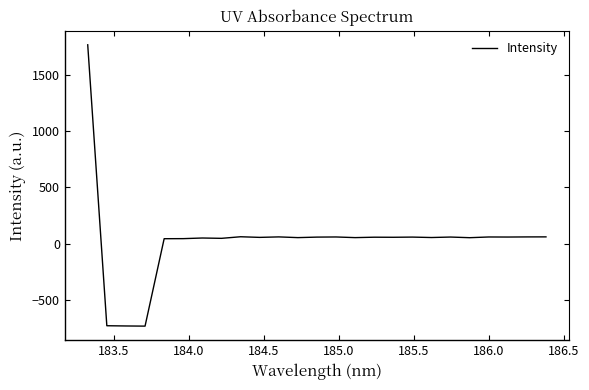

What is the smallest value displayed?

-733.4